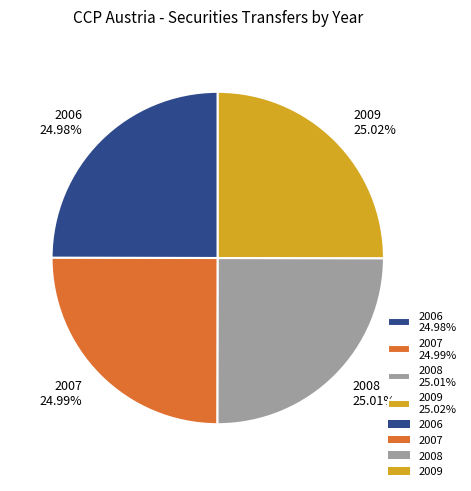

Does 2007 account for over 50% of the chart?

No